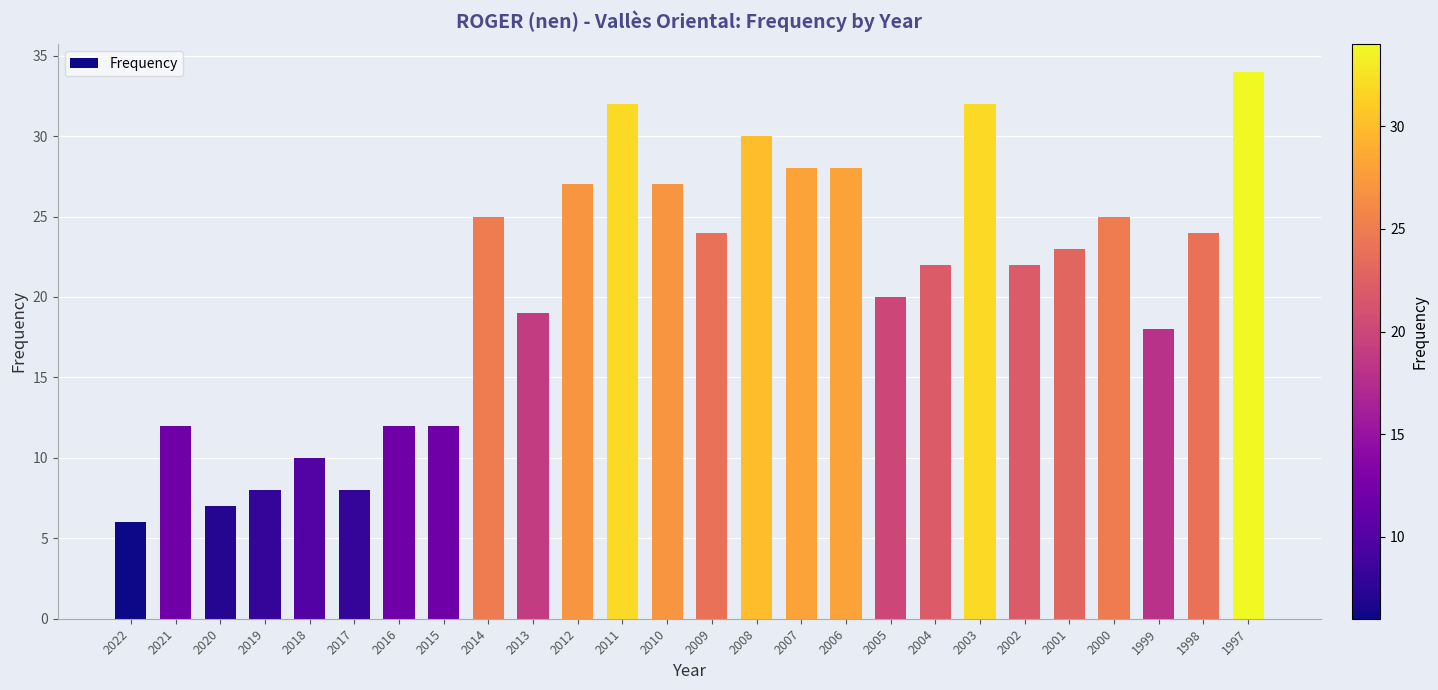

True or false: the data shows 27 at 2010.

True